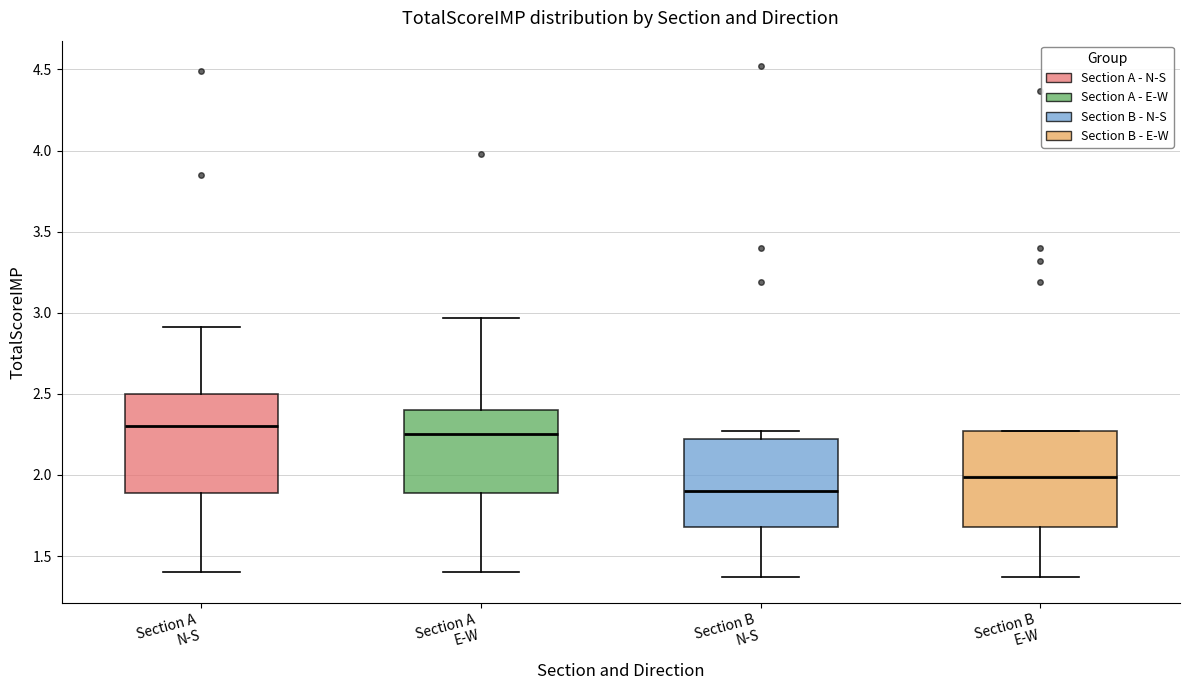

Which box's median line is the lowest?

Section B N-S